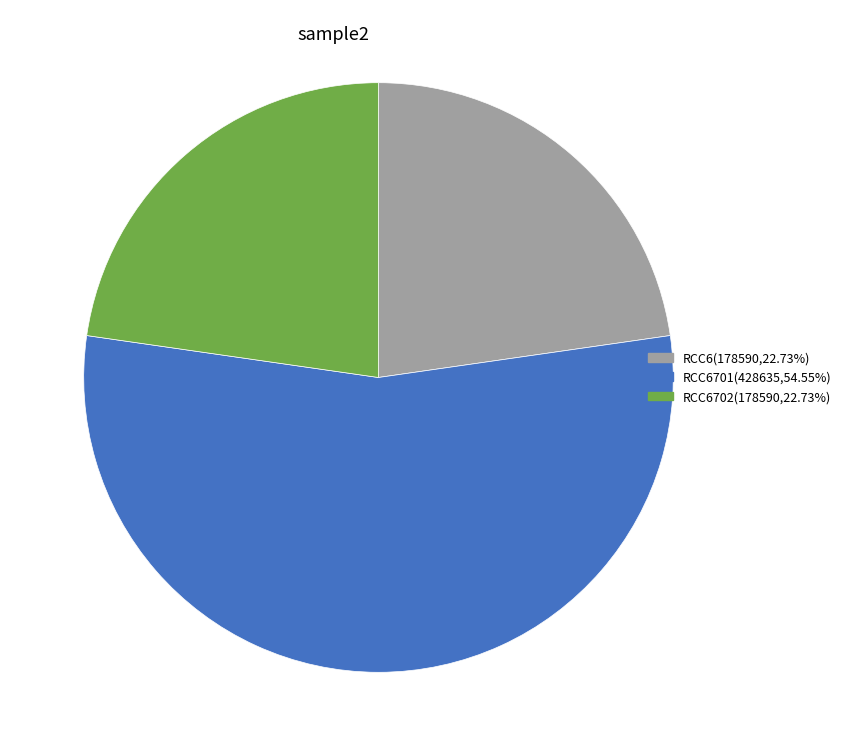

Is there any slice that represents more than half of the pie?

Yes